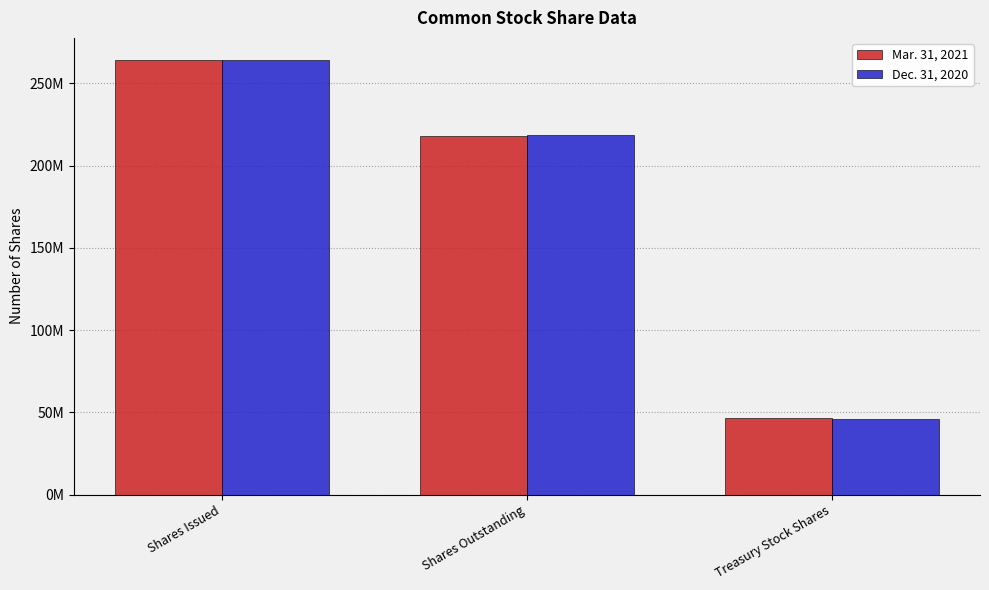

What are all the series names shown in the legend?

Mar. 31, 2021, Dec. 31, 2020